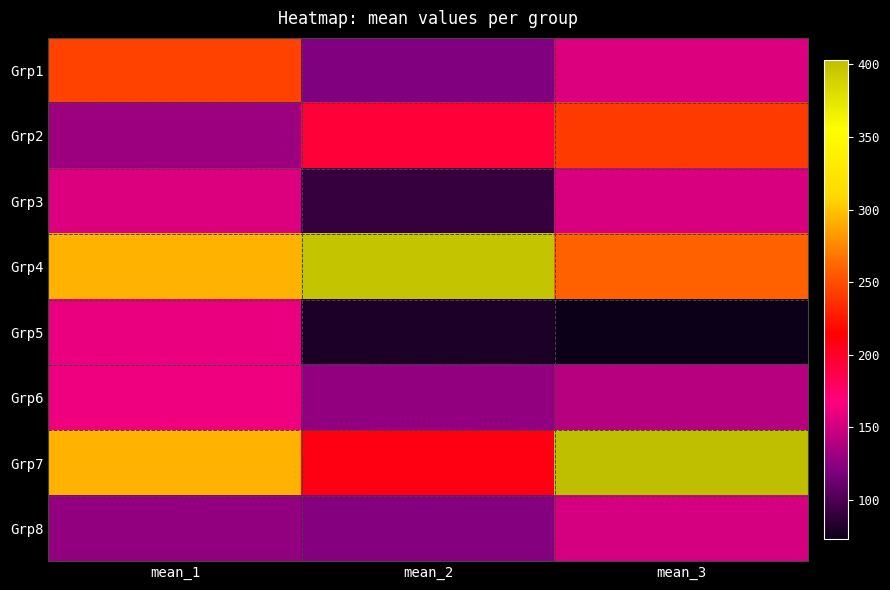

What is the total value across all series at mean_3?

1576.9